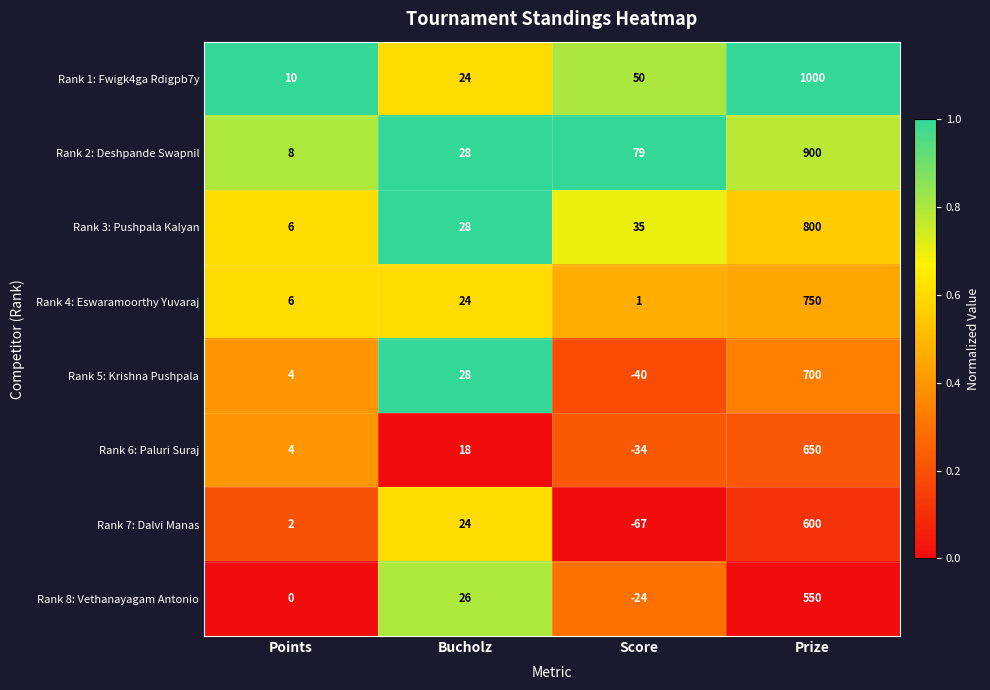

The value of Rank 2: Deshpande Swapnil at Points is 8. True or false?

True